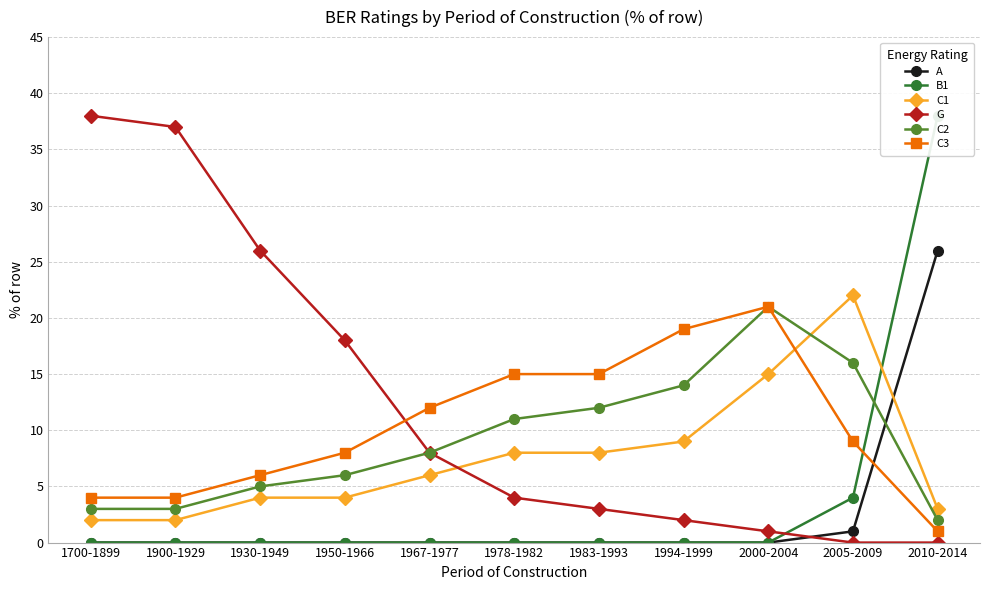

Between 1978-1982 and 2000-2004, which series saw the biggest shift?

C2